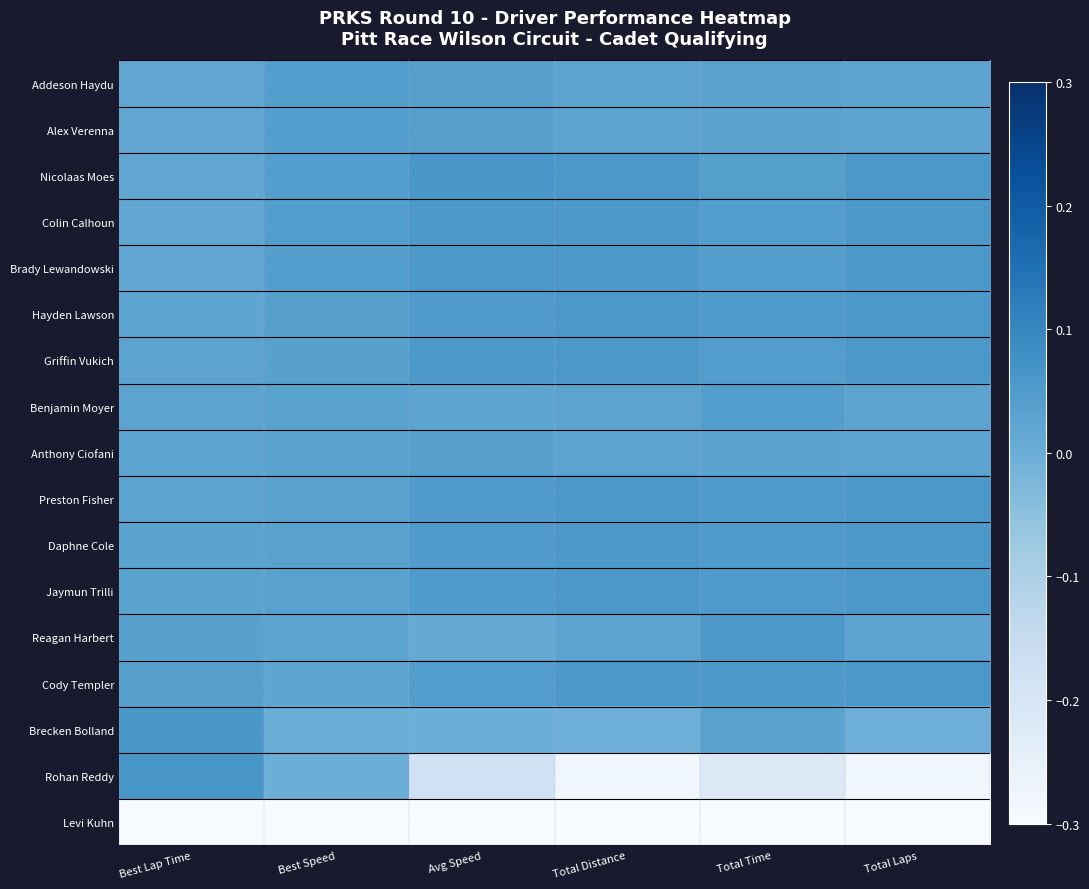

Which category has the lowest value across all series?

Best Speed